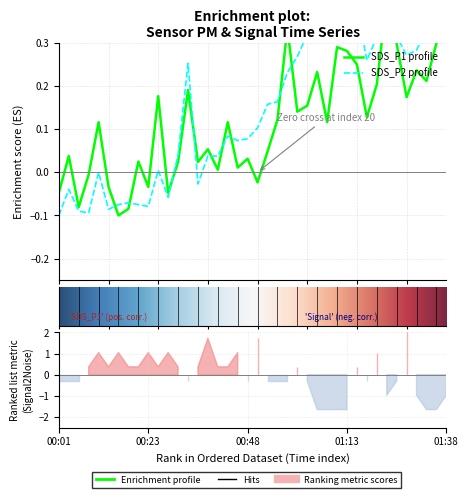

Is the value of SDS_P2 at 00:38 greater than the value of SDS_P1 at 01:21?

No